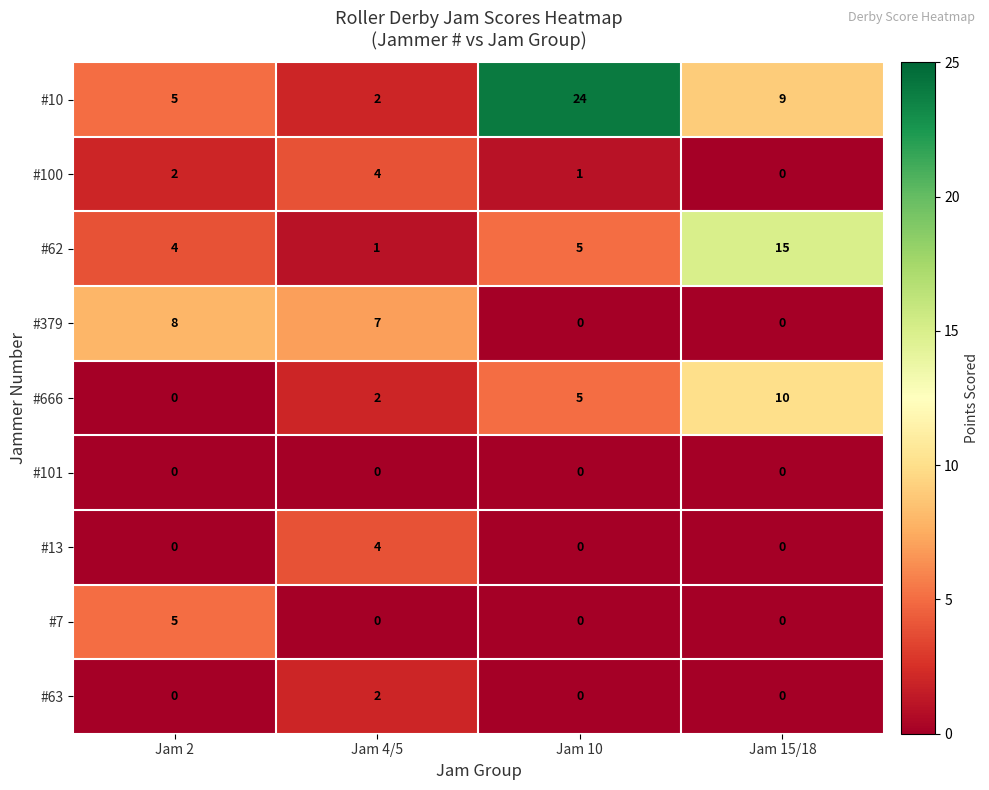

Which series has the largest range (max minus min)?

#10